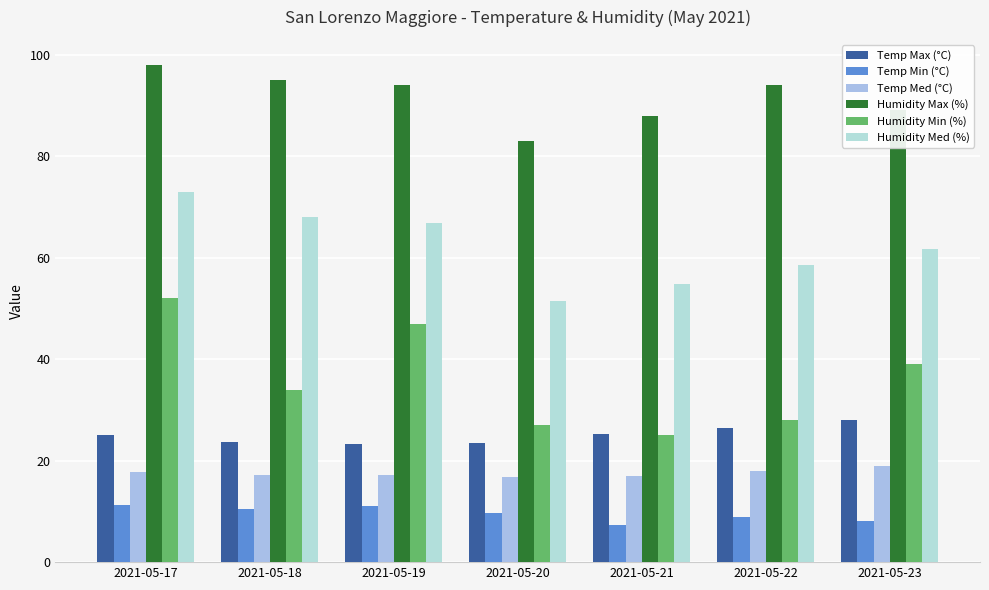

Which label corresponds to the largest value in the chart?

2021-05-17